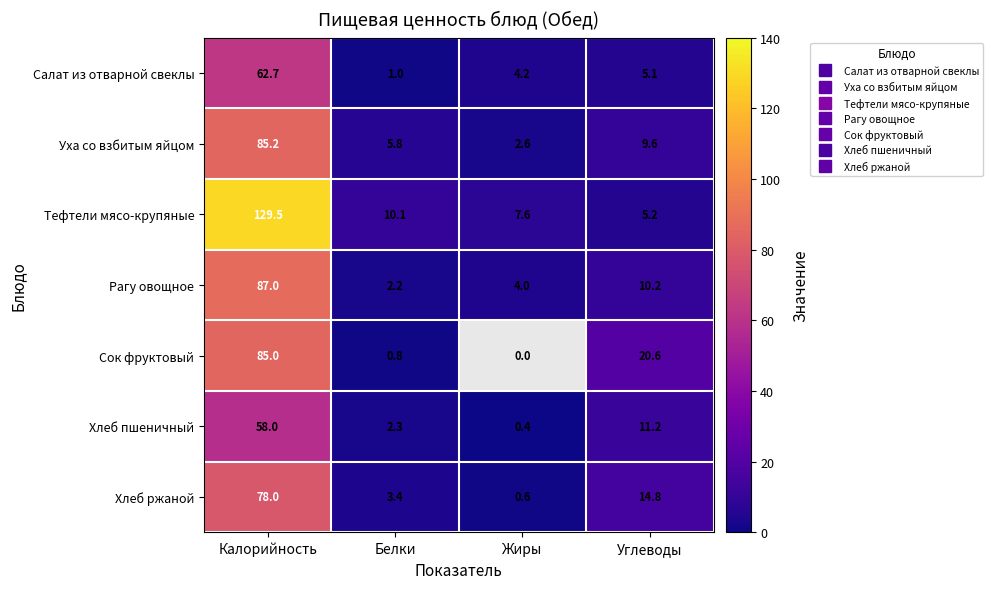

The value of Сок фруктовый at Калорийность is 85.0. True or false?

True